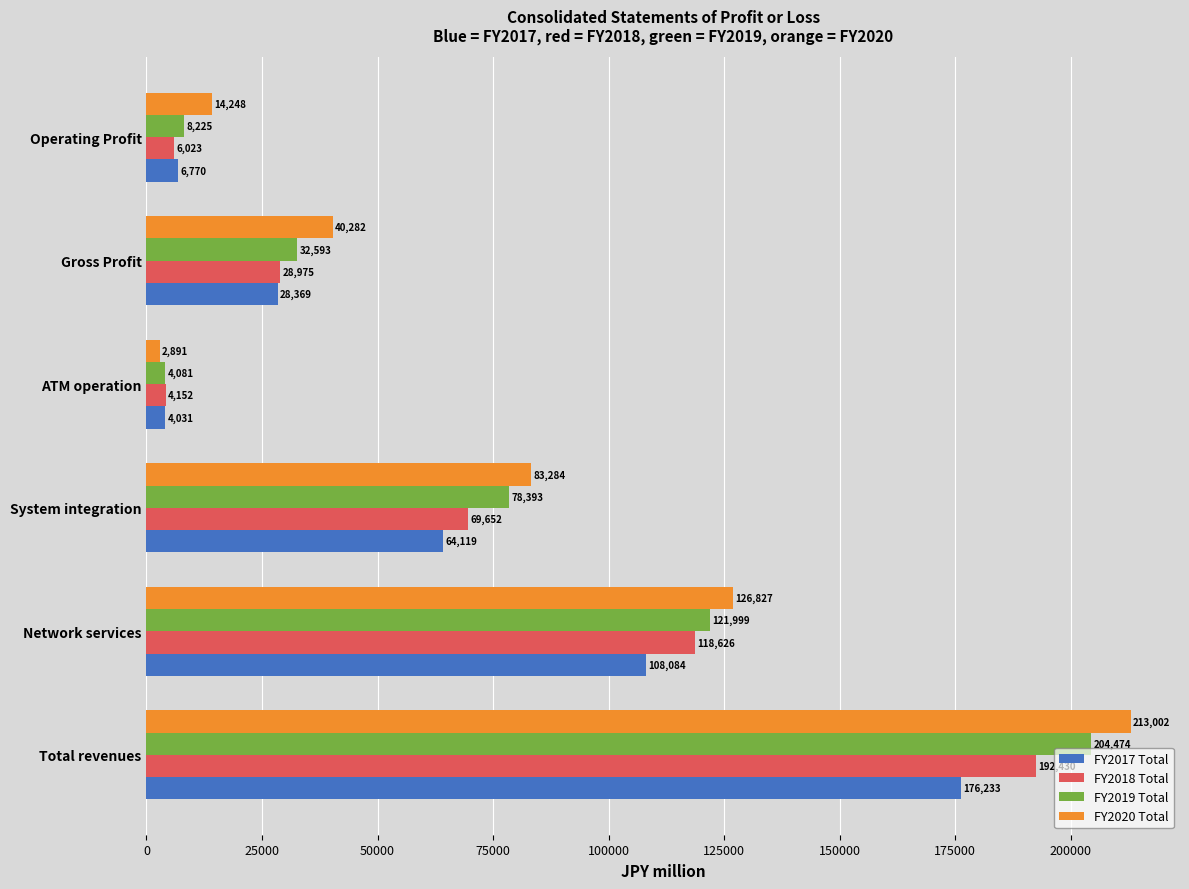

At System integration, list the series in order from largest to smallest.

FY2020 Total, FY2019 Total, FY2018 Total, FY2017 Total